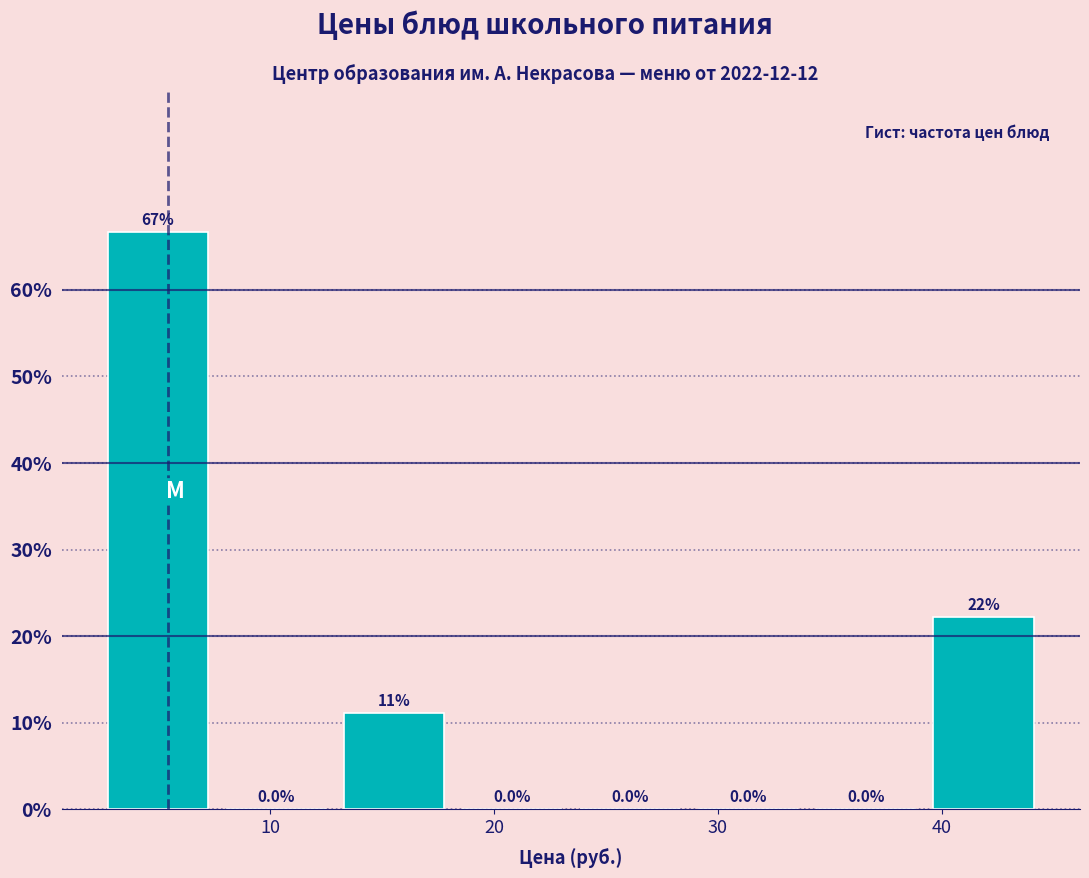

Which range on the x-axis has the tallest bar?

2 to 8